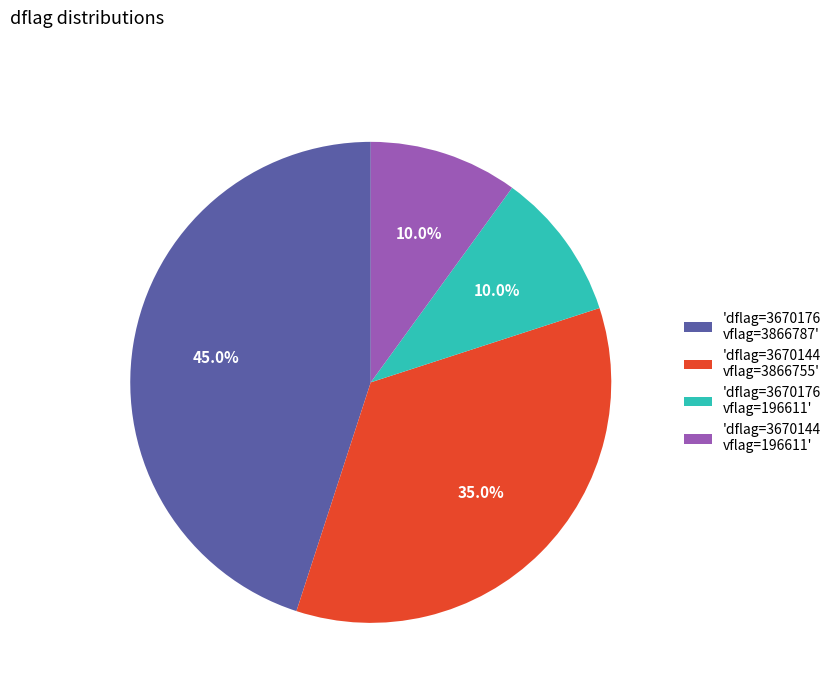

What is the ratio of the value at 'dflag=3670176 vflag=196611' to the value at 'dflag=3670144 vflag=3866755'?

0.3